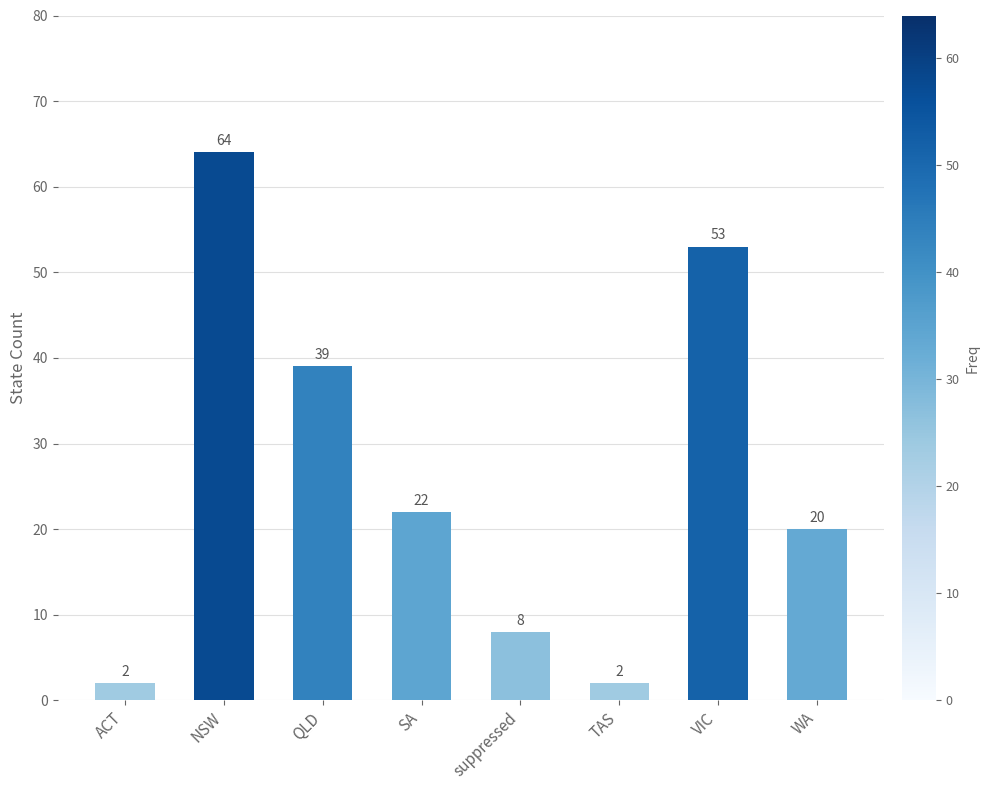

What is the greatest value displayed?

64